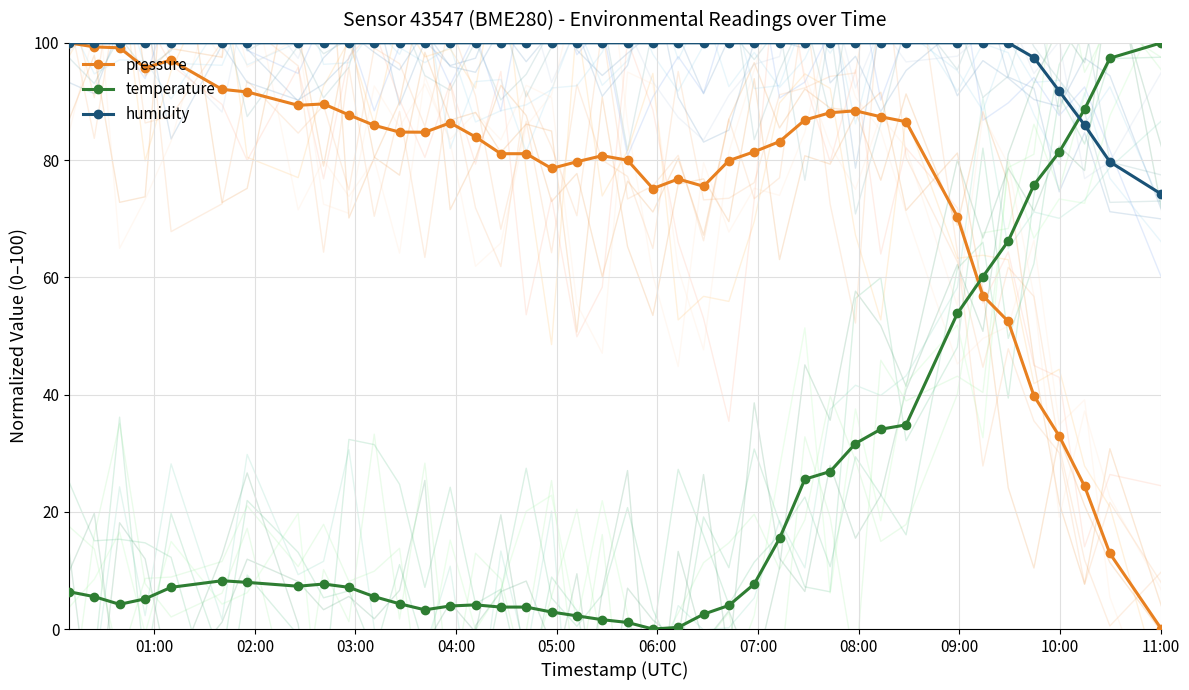

How many intersections are there between temperature and humidity?

1